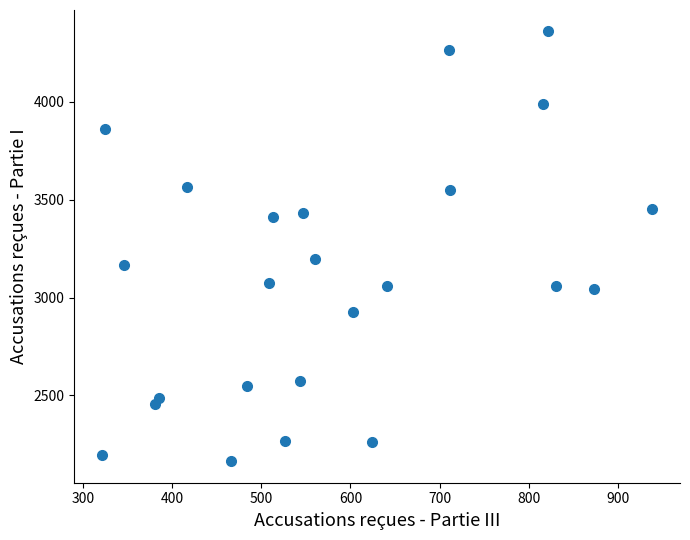

What is the range of Y values (max minus min)?

2196